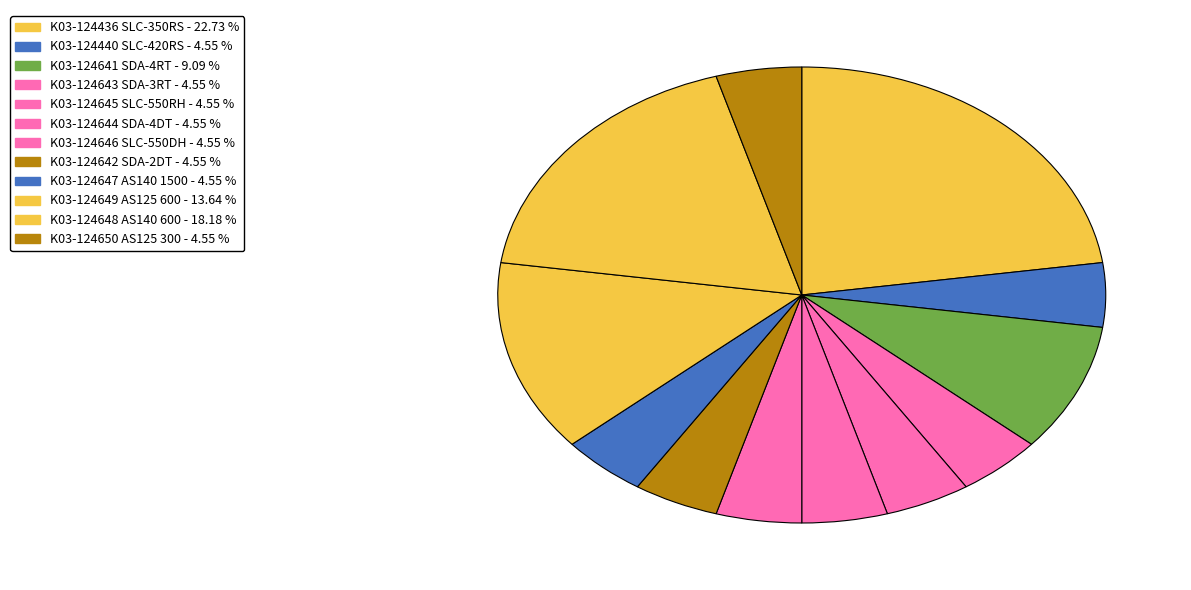

Between K03-124647 AS140 1500 and K03-124650 AS125 300, which is larger?

K03-124647 AS140 1500